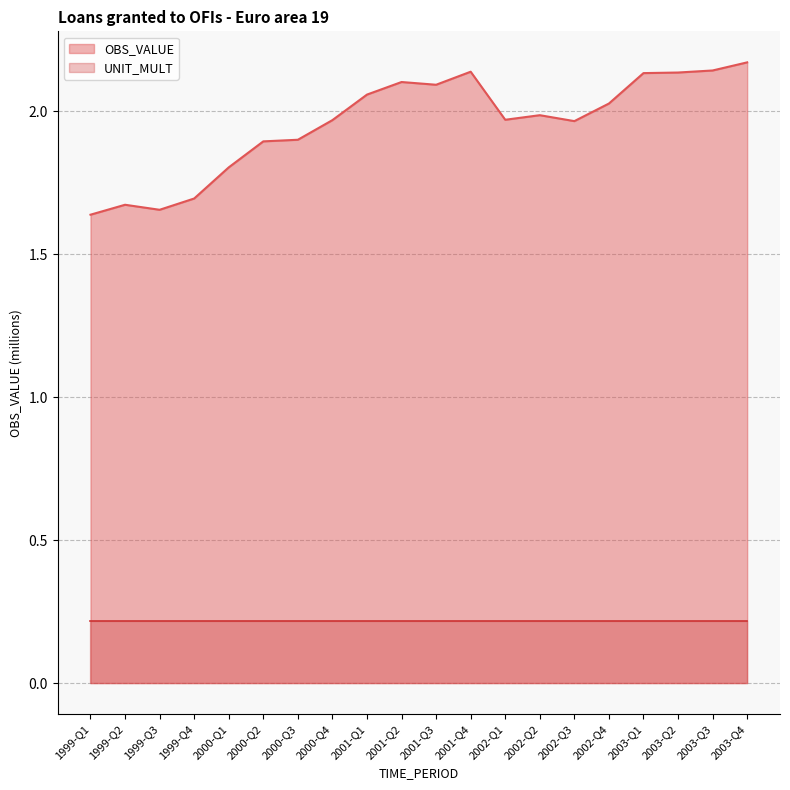

Reading left to right, extract all data points from this chart.

1999-Q1=1.6	1999-Q2=1.7	1999-Q3=1.7	1999-Q4=1.7	2000-Q1=1.8	2000-Q2=1.9	2000-Q3=1.9	2000-Q4=2.0	2001-Q1=2.1	2001-Q2=2.1	2001-Q3=2.1	2001-Q4=2.1	2002-Q1=2.0	2002-Q2=2.0	2002-Q3=2.0	2002-Q4=2.0	2003-Q1=2.1	2003-Q2=2.1	2003-Q3=2.1	2003-Q4=2.2